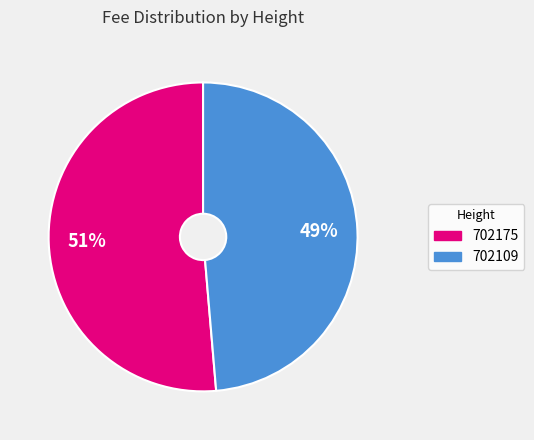

Count the number of slices in the pie.

2